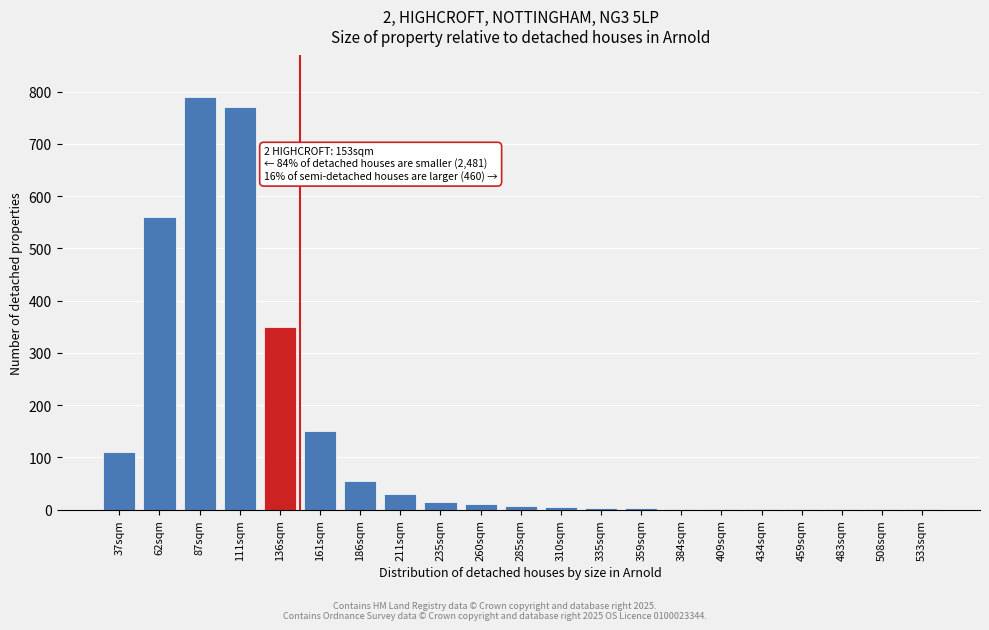

Which category has the highest value across all series?

87sqm